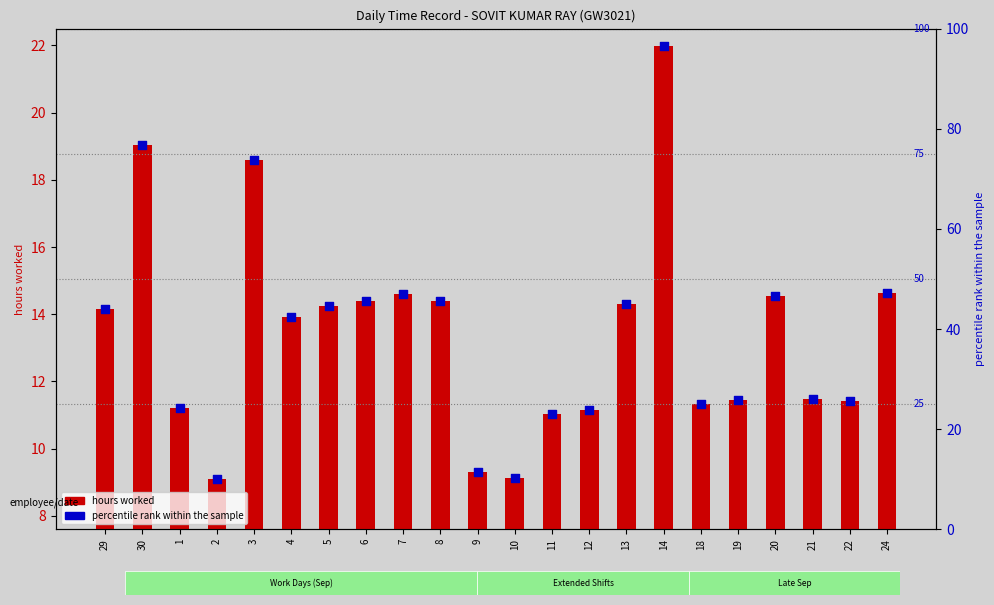

Is the value of percentile rank at 2 greater than the value of hours worked at 12?

No